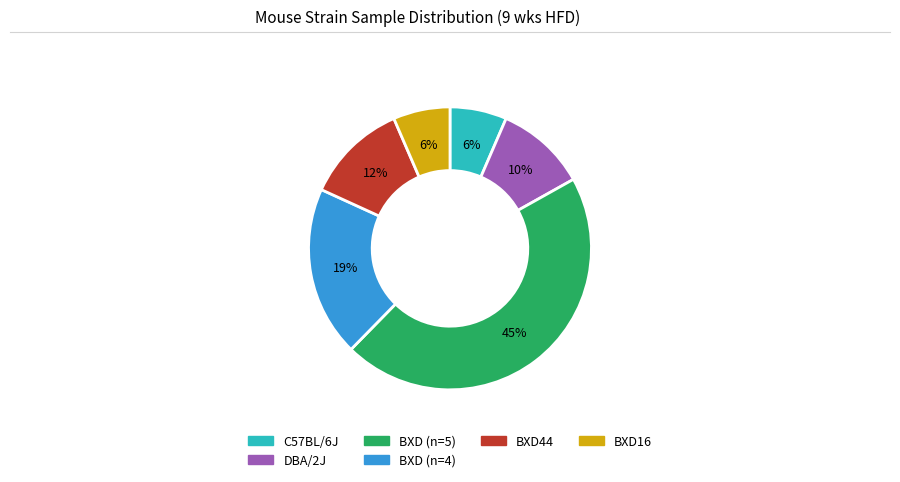

Is there any slice that represents more than half of the pie?

No